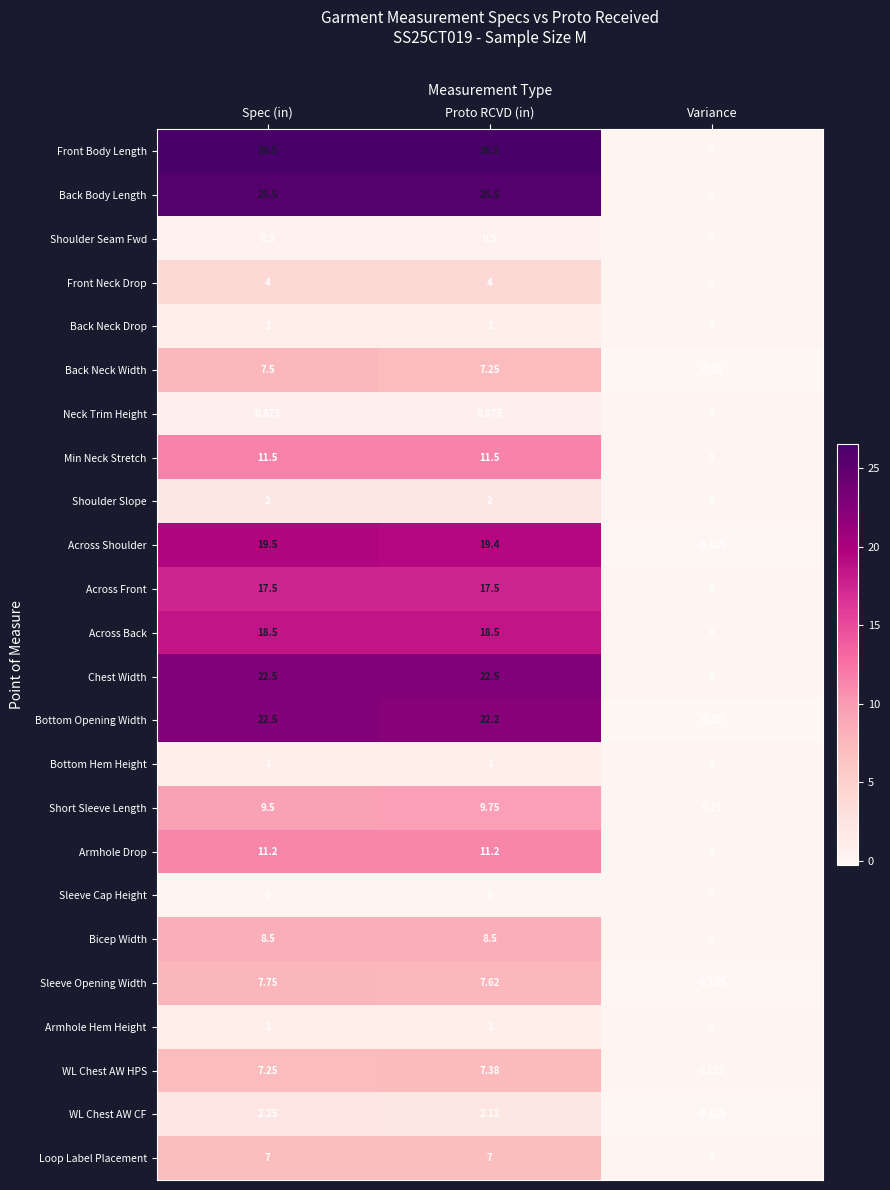

Where is WL Chest AW HPS nearest to the value 3?

Variance